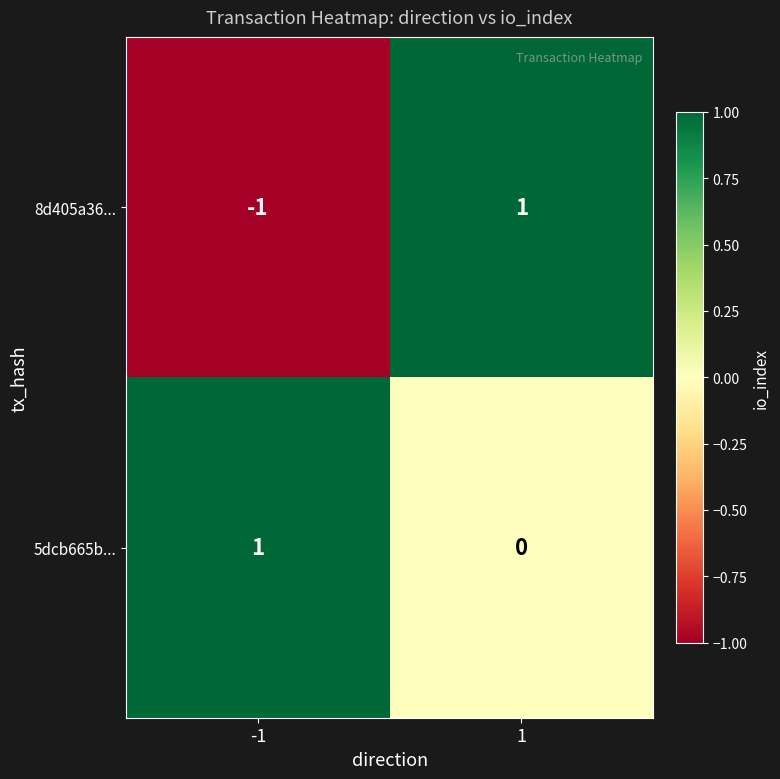

List the labels in order of 8d405a36... value, largest first.

1, -1